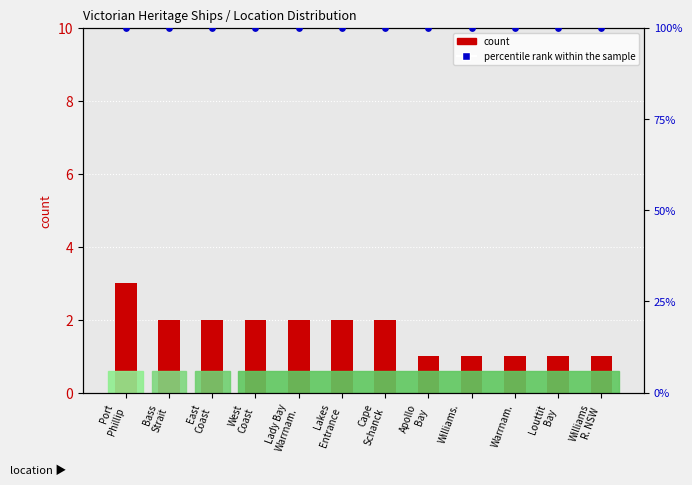

What is the total value across all series at Louttit
Bay?

101